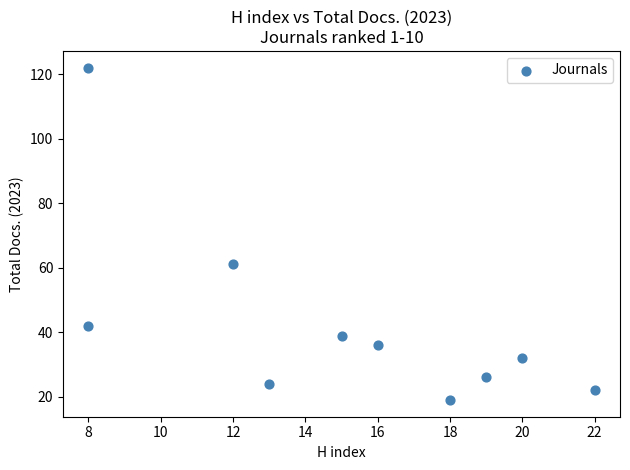

What is the range of Y values (max minus min)?

103